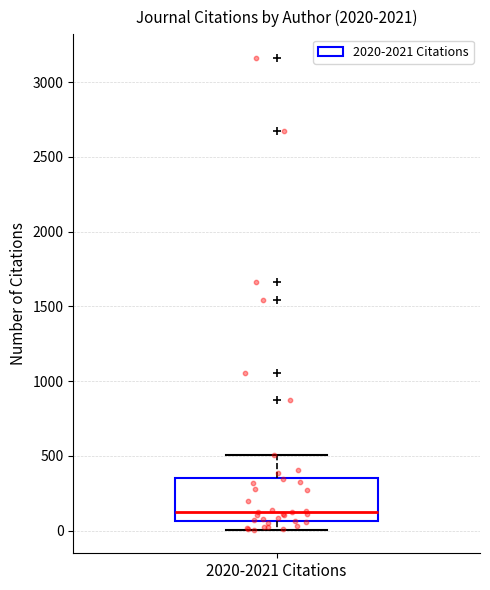

Transcribe this box plot: give where the median line is, the range the box spans, and where the two whiskers end, as read against the y-axis. The values are not printed on the chart, so give them approximately, as read against the axis.

median 100, box 50 to 350, whiskers 0 to 500